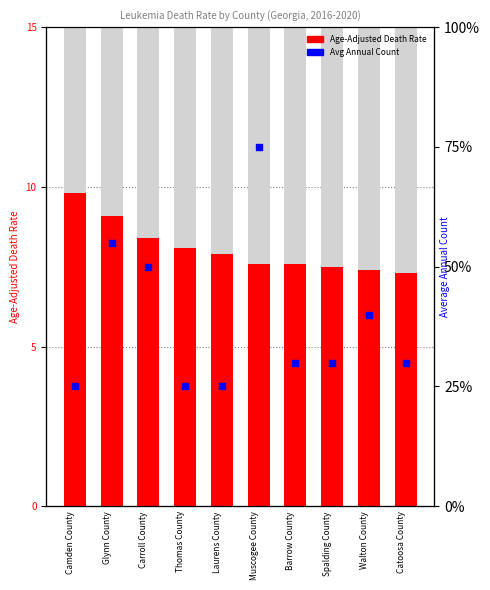

Which series has the largest total across all categories?

Age-Adjusted Death Rate